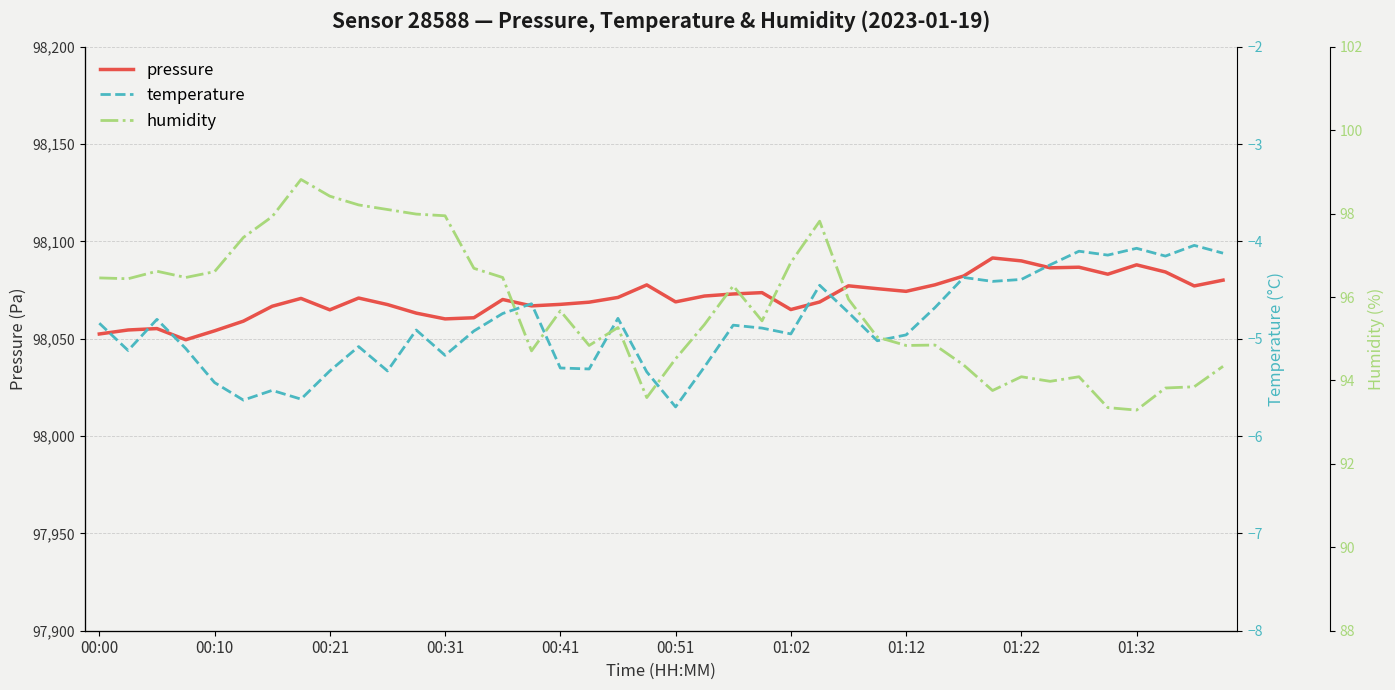

What is the average value of the pressure series?

98071.2